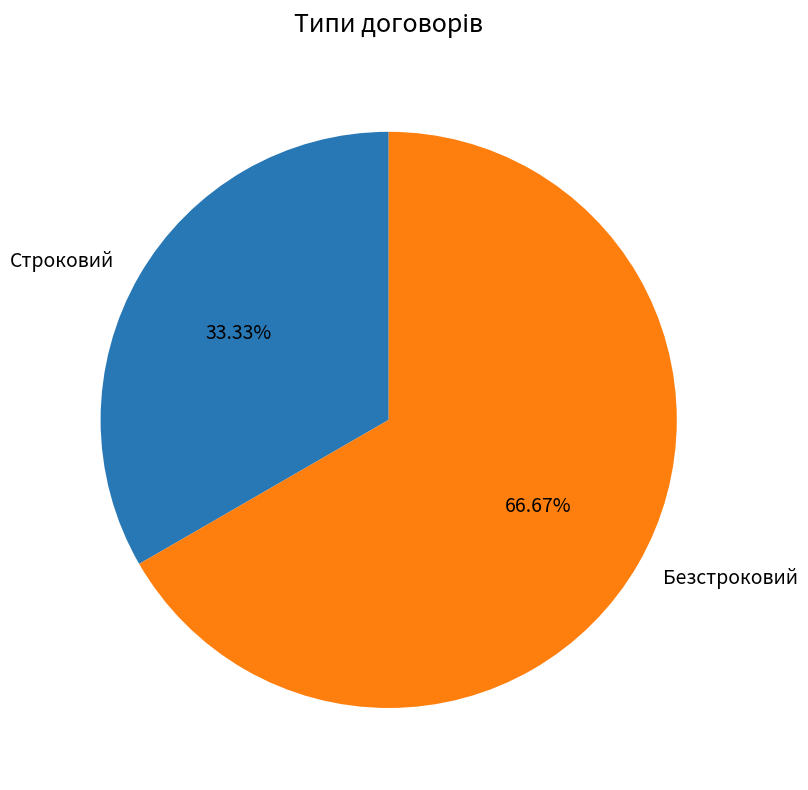

Count the number of slices in the pie.

2